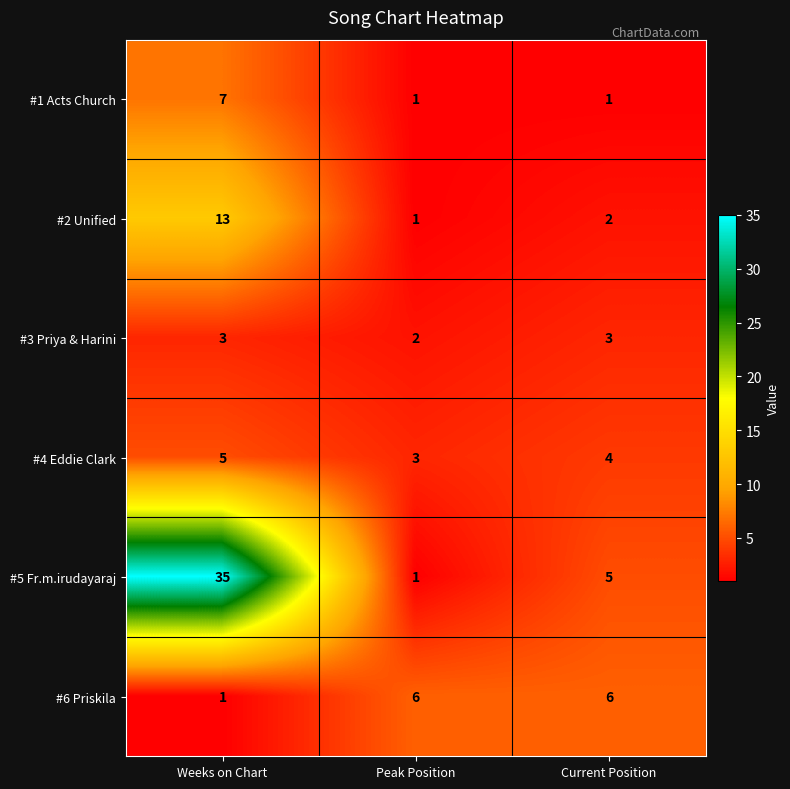

What is the spread (max minus min) of values at Peak Position?

5